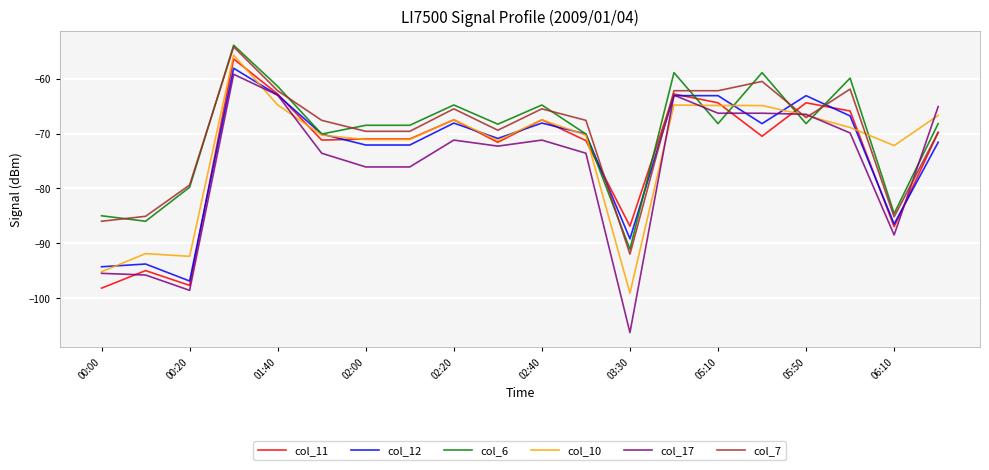

Which series has the widest spread of values?

col_17